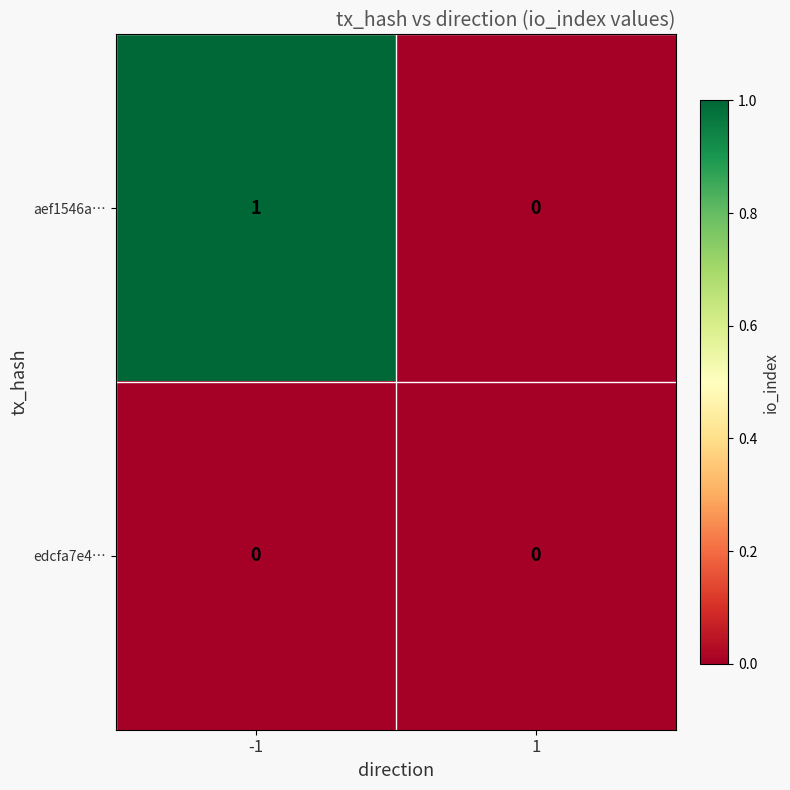

Count the number of data series in this chart.

2